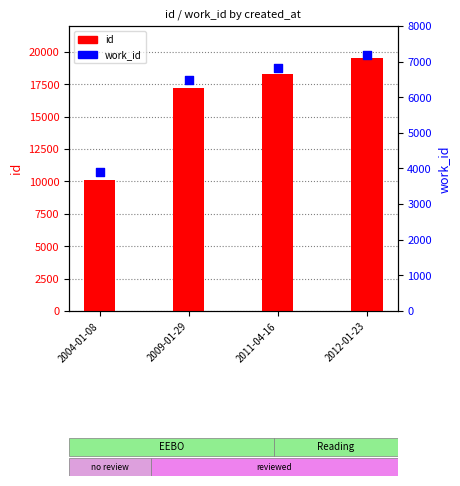

At which category is the sum across all series the highest?

2012-01-23